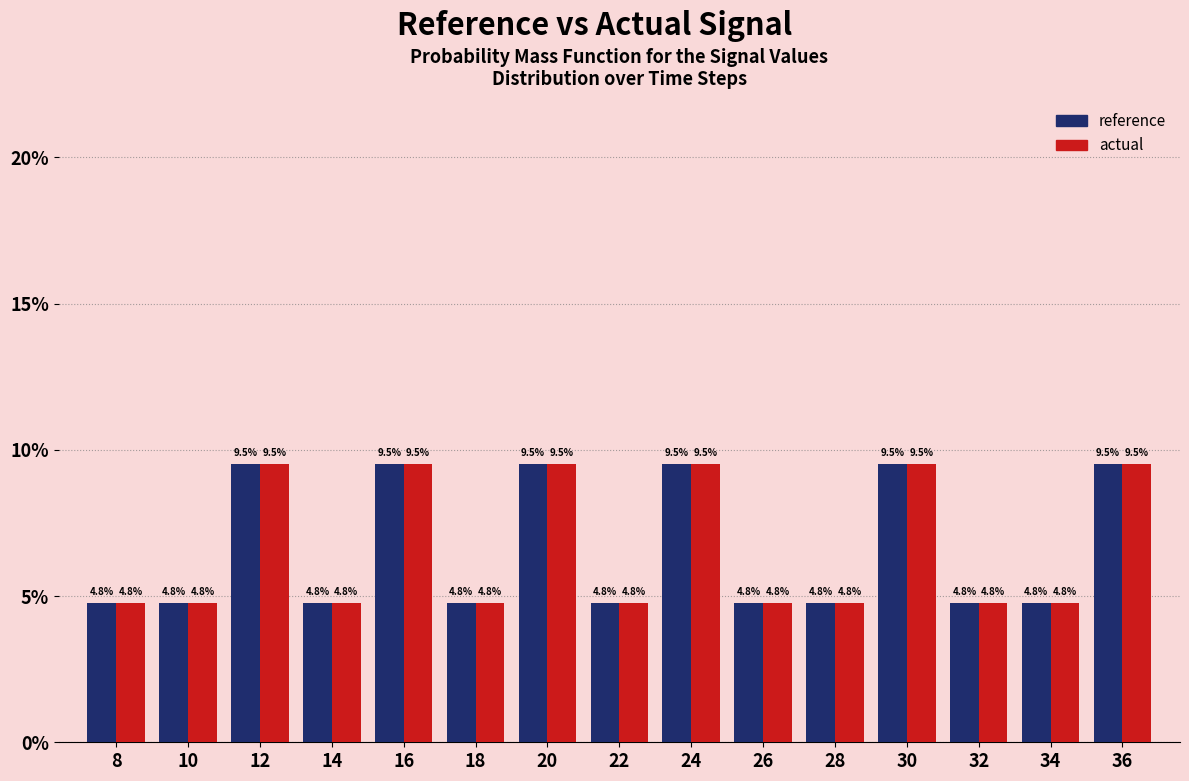

Reading left to right, extract all data points from this chart.

reference: 8=4.8	10=4.8	12=9.5	14=4.8	16=9.5	18=4.8	20=9.5	22=4.8	24=9.5	26=4.8	28=4.8	30=9.5	32=4.8	34=4.8	36=9.5
actual: 8=4.8	10=4.8	12=9.5	14=4.8	16=9.5	18=4.8	20=9.5	22=4.8	24=9.5	26=4.8	28=4.8	30=9.5	32=4.8	34=4.8	36=9.5